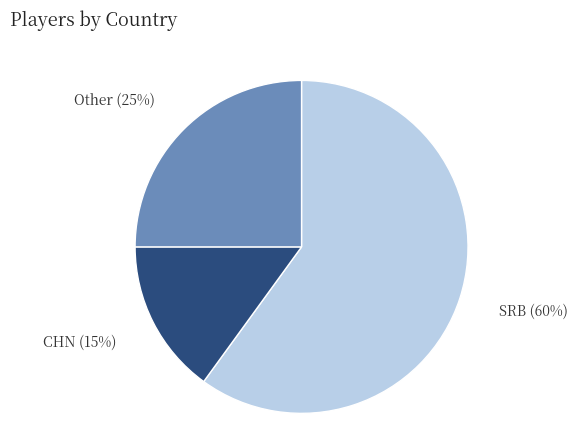

To the nearest percent, what is the difference between the largest and smallest slice percentages?

45%